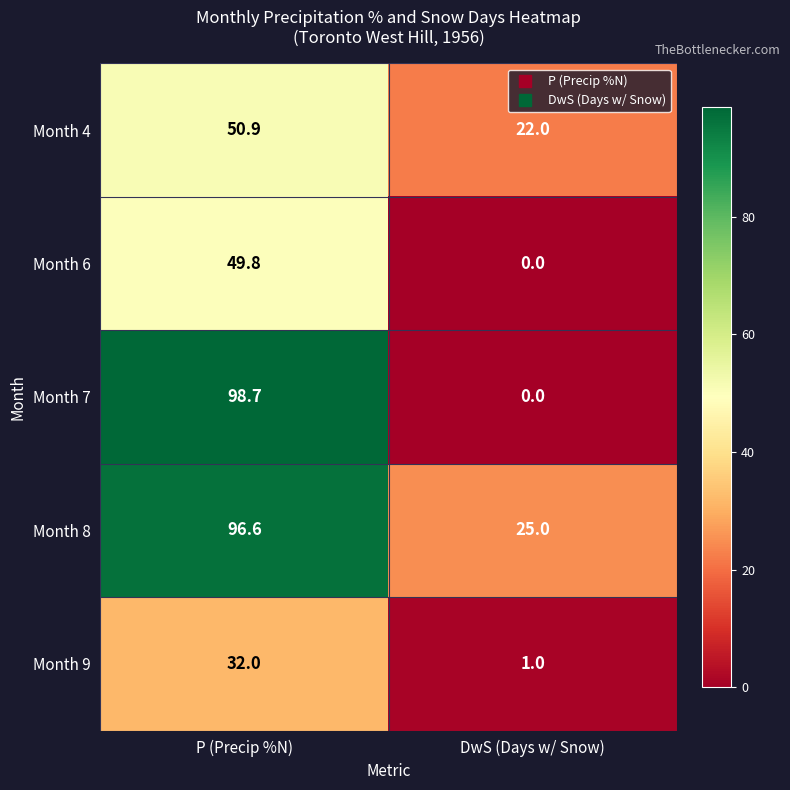

At which category is the sum across all series the highest?

P (Precip %N)